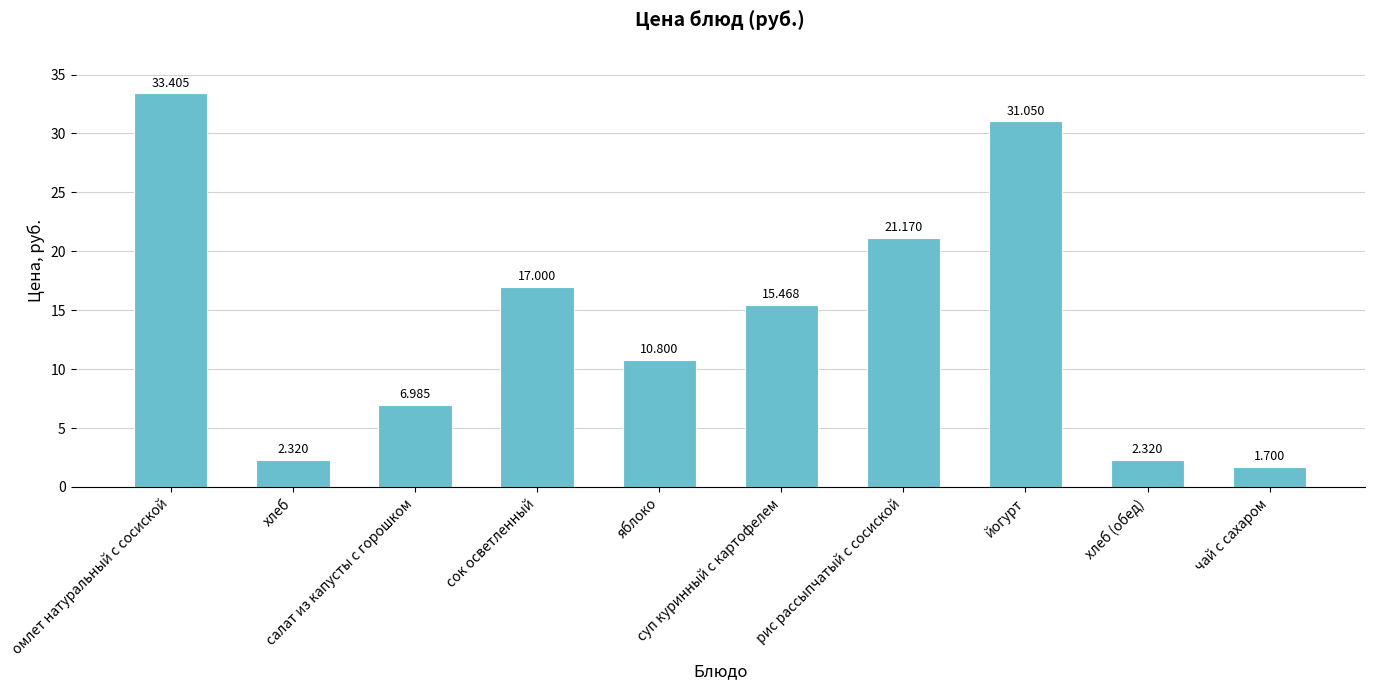

Reading left to right, transcribe all the data shown in this chart.

33.4	2.3	7.0	17.0	10.8	15.5	21.2	31.1	2.3	1.7